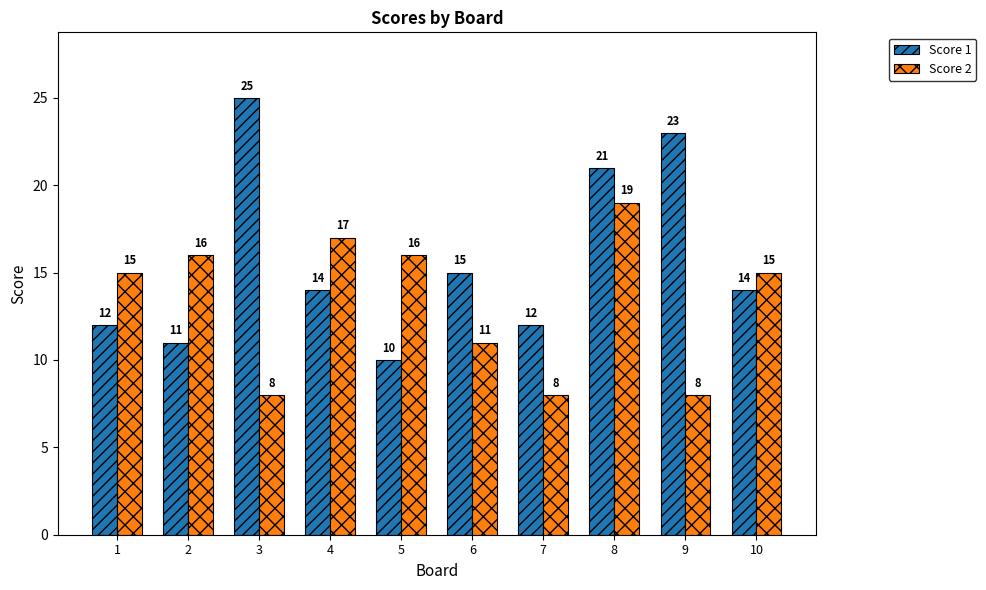

Reading left to right, list all the values displayed in this chart.

Score 1: 12	11	25	14	10	15	12	21	23	14
Score 2: 15	16	8	17	16	11	8	19	8	15